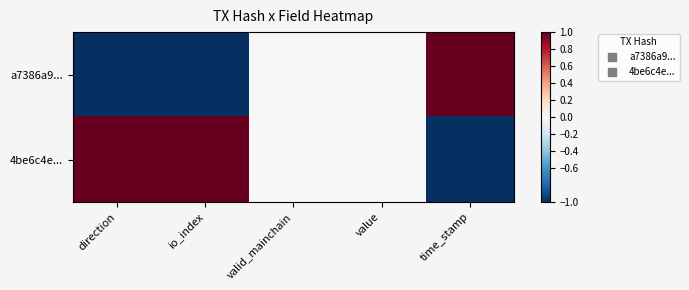

Which series changed the most between io_index and value?

a7386a9...